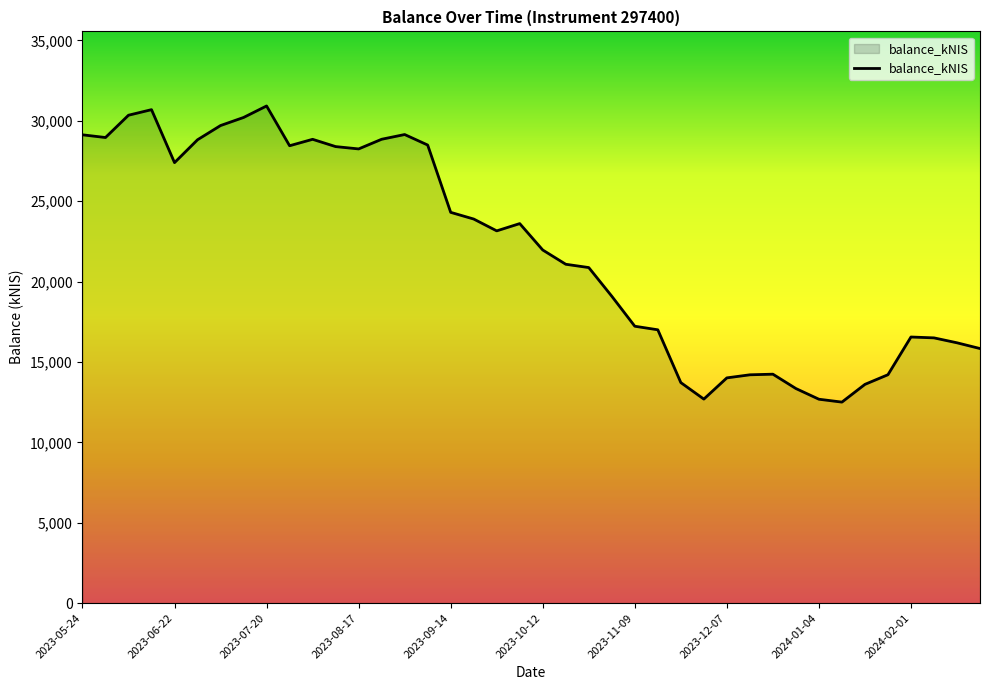

How many lines are shown in the chart?

1